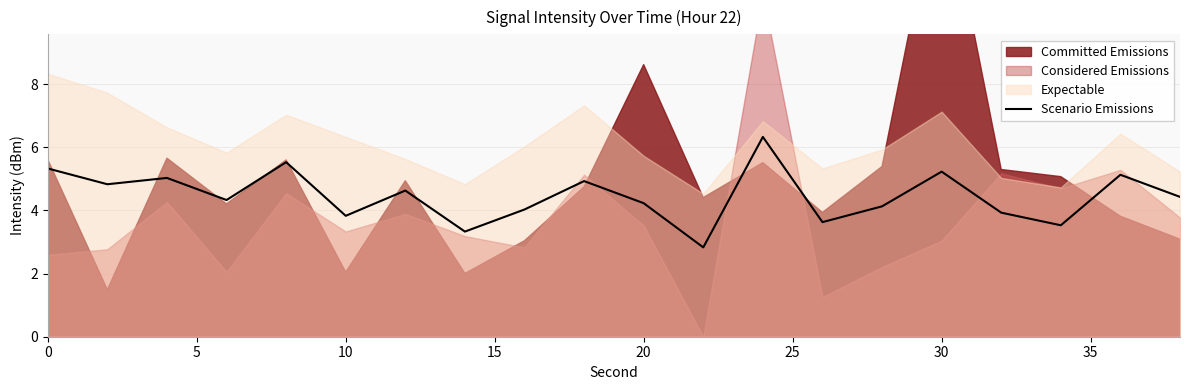

The value of Scenario Emissions at 30 is 7.4. True or false?

False